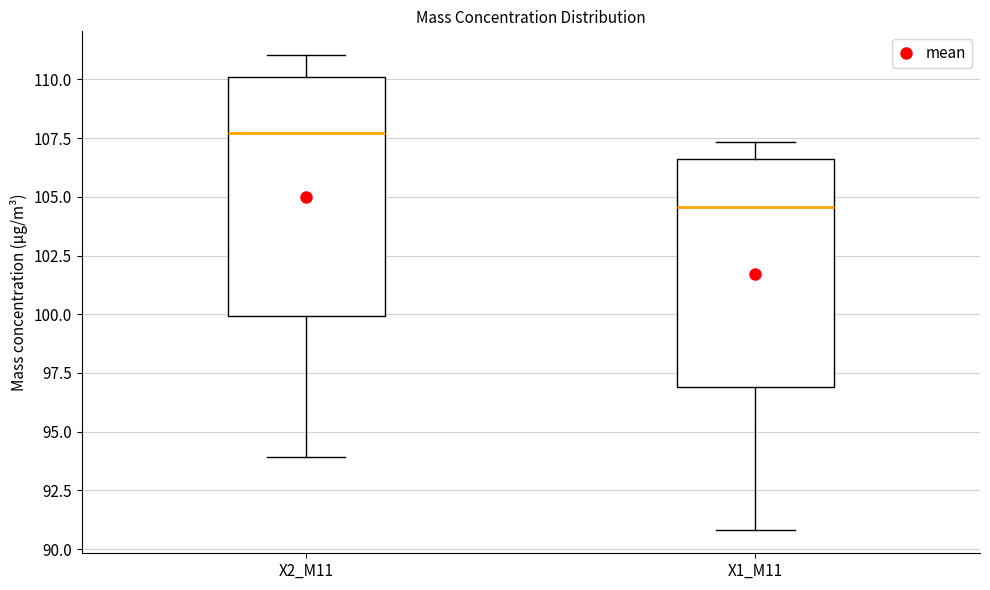

Reading left to right, read every box against the y-axis: the position of its median line, the range the box covers, and the ends of its whiskers. The values are not printed on the chart, so give them approximately, as read against the axis.

X2_M11: median 107.5, box 100.0 to 110.0, whiskers 94.0 to 111.0
X1_M11: median 104.5, box 97.0 to 106.5, whiskers 91.0 to 107.5